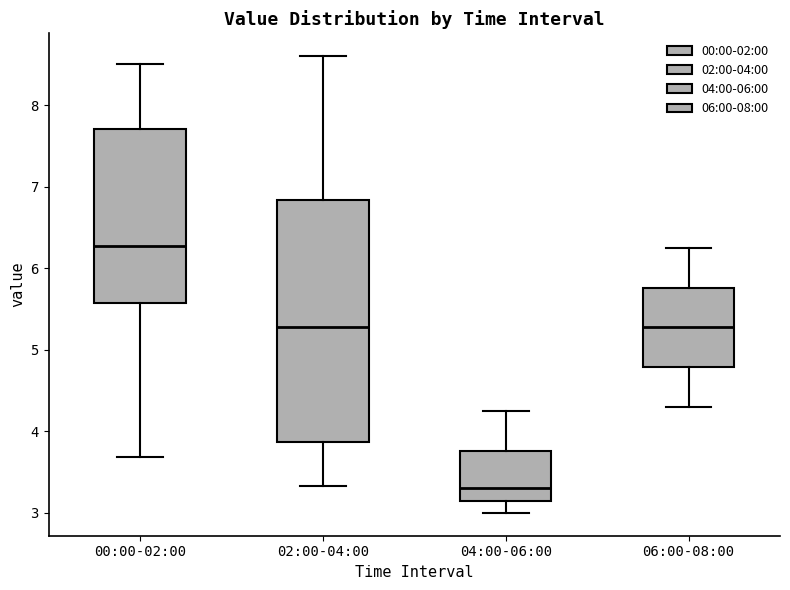

Which box is the tallest, from its lower edge to its upper edge?

02:00-04:00